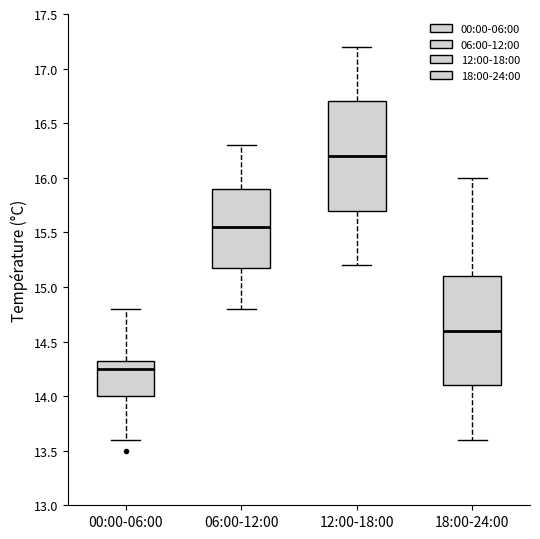

Reading left to right, transcribe this box plot: for each box, give where its median line is, the range the box spans, and where its two whiskers end, as read against the y-axis. The values are not printed on the chart, so give them approximately, as read against the axis.

00:00-06:00: median 14.25, box 14.00 to 14.35, whiskers 13.60 to 14.80
06:00-12:00: median 15.55, box 15.20 to 15.90, whiskers 14.80 to 16.30
12:00-18:00: median 16.20, box 15.70 to 16.70, whiskers 15.20 to 17.20
18:00-24:00: median 14.60, box 14.10 to 15.10, whiskers 13.60 to 16.00